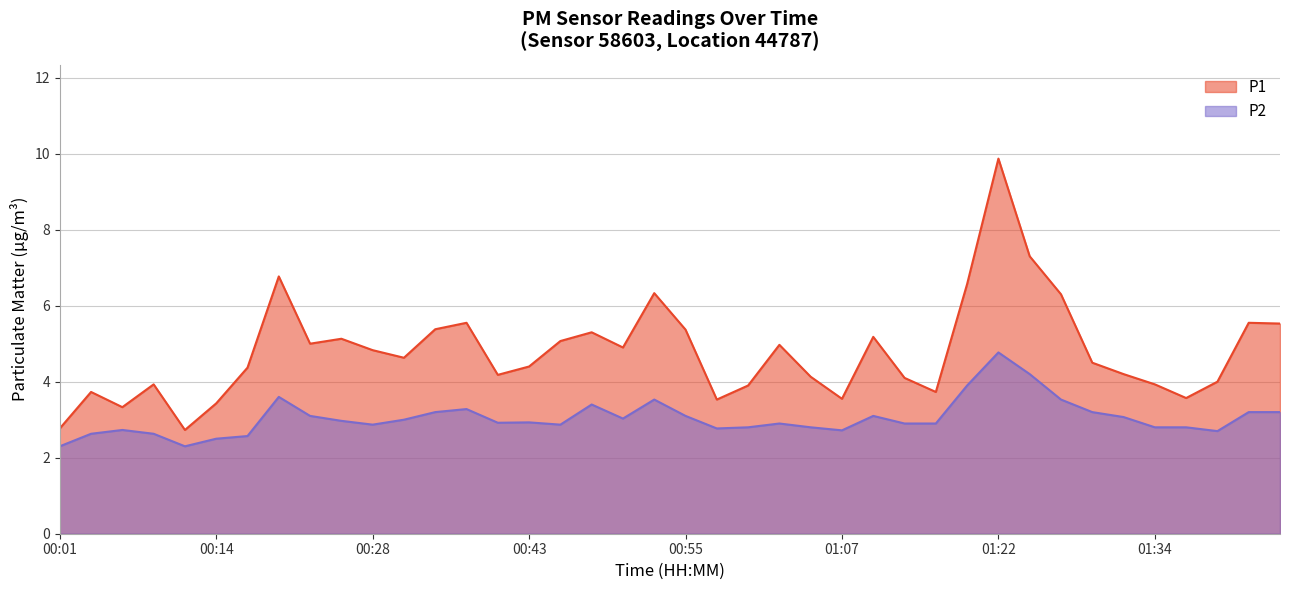

At which label does P1 first exceed 4?

00:16